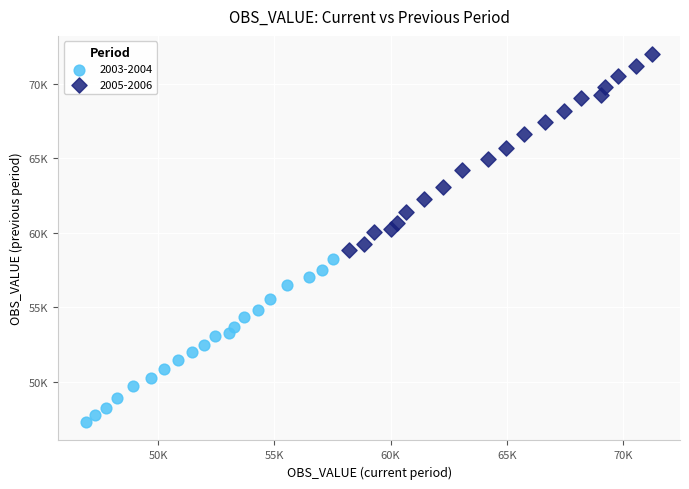

Which series reaches the minimum Y coordinate?

2003-2004